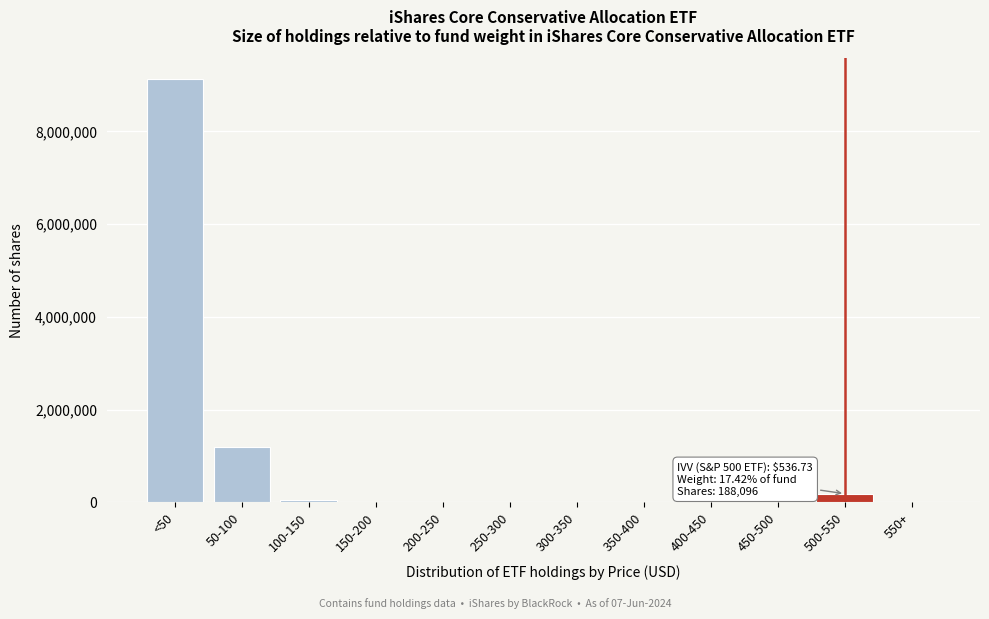

Reading right to left, list all the values displayed in this chart.

550+=0	500-550=188096	450-500=0	400-450=0	350-400=0	300-350=0	250-300=0	200-250=0	150-200=0	100-150=50330	50-100=1188061	<50=9122127